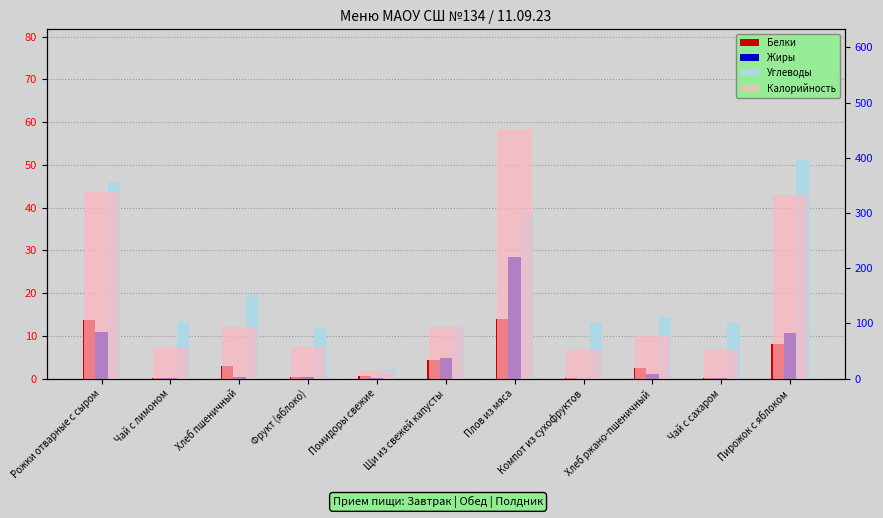

The Жиры series shows 7.5 at Рожки отварные с сыром. True or false?

False